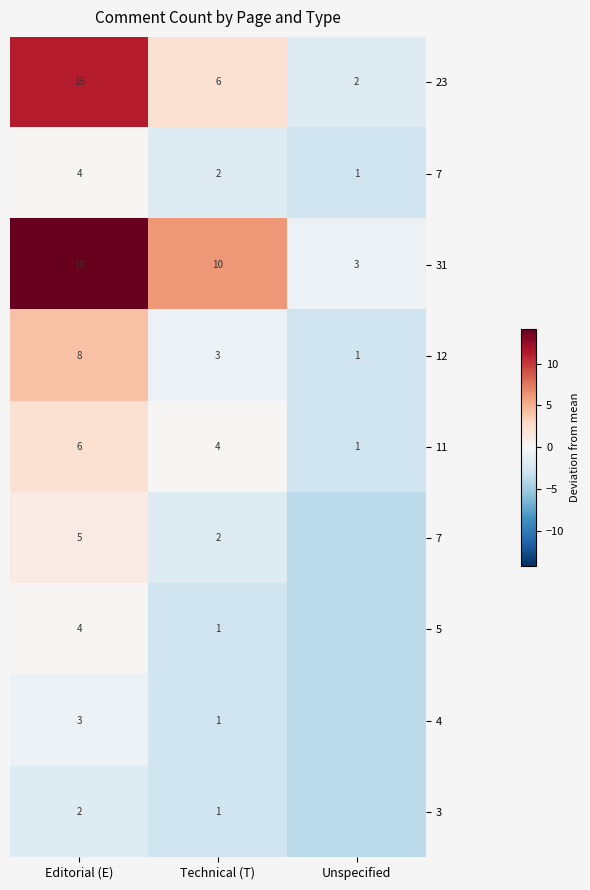

At how many categories does at least one series exceed -1?

3